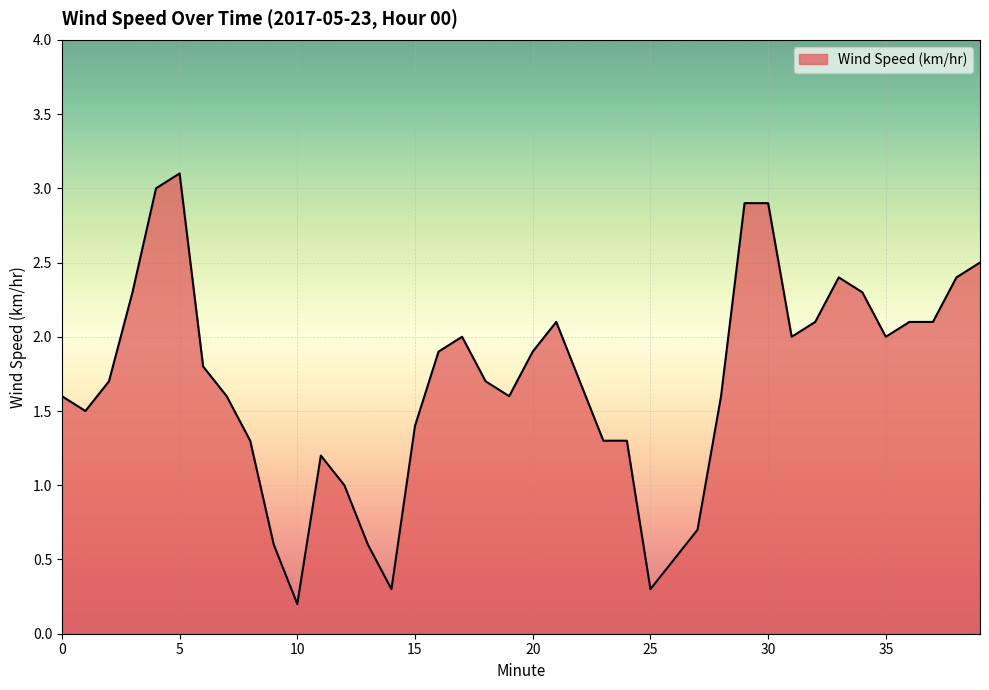

What is the difference between the maximum and minimum values?

2.9